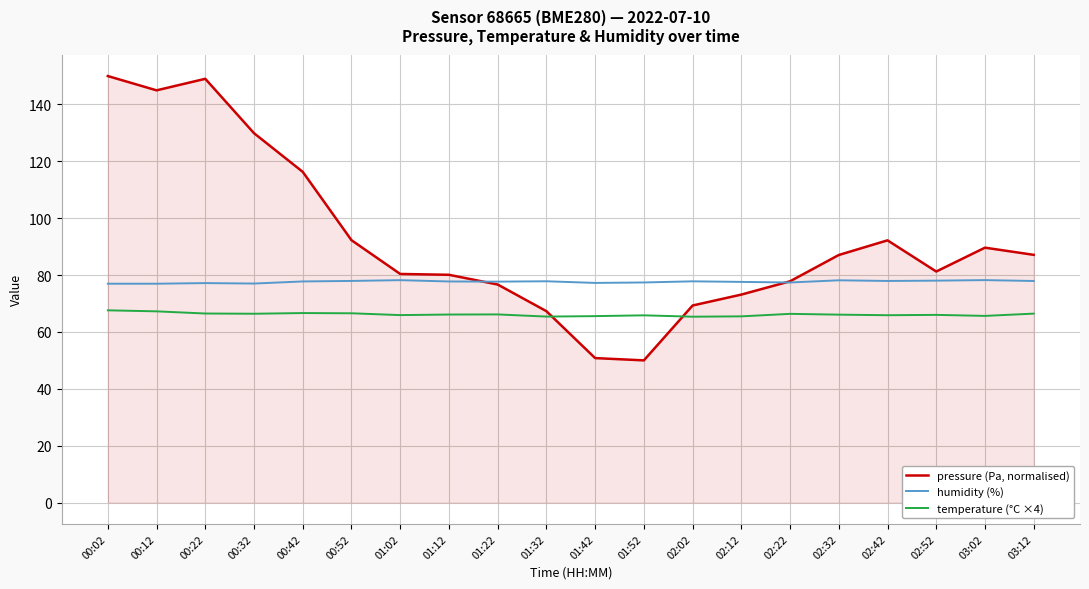

What position from the left is 02:42?

17